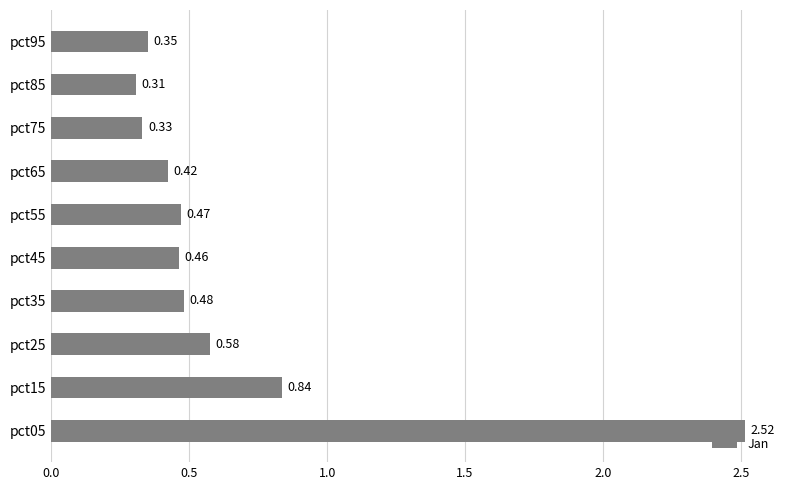

Between pct55 and pct25, which is larger?

pct25